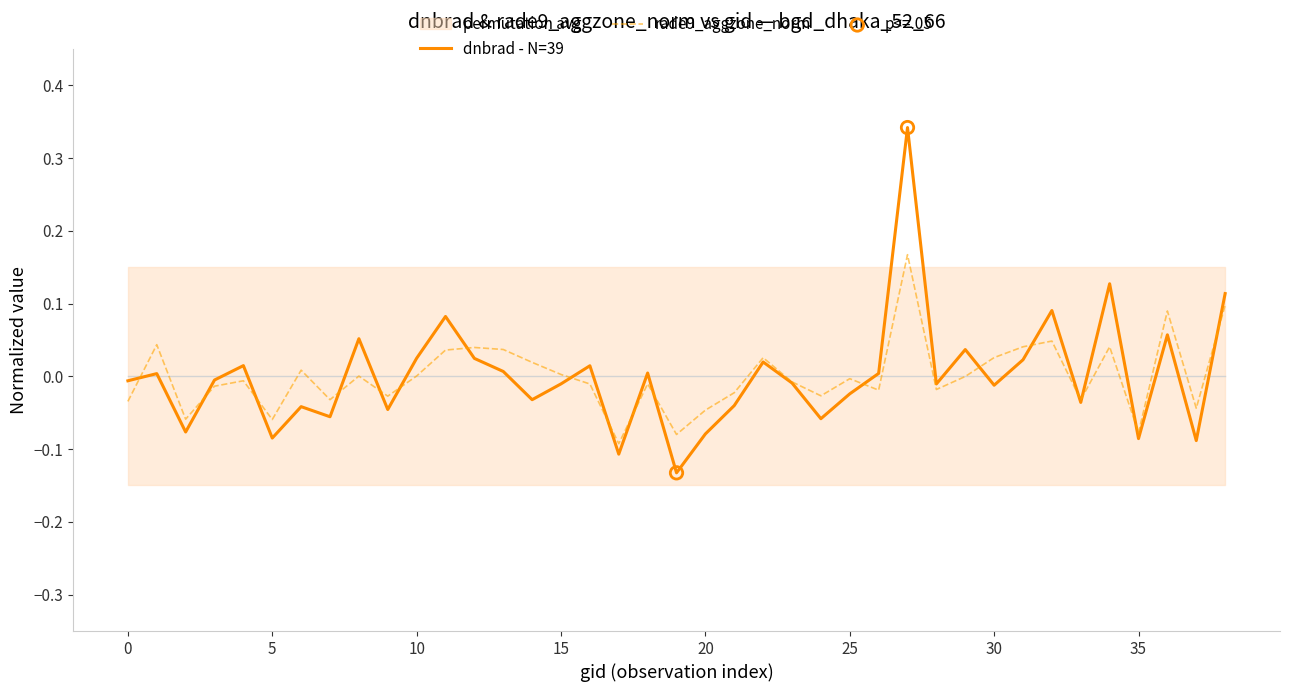

Which series reaches the minimum Y coordinate?

dnbrad